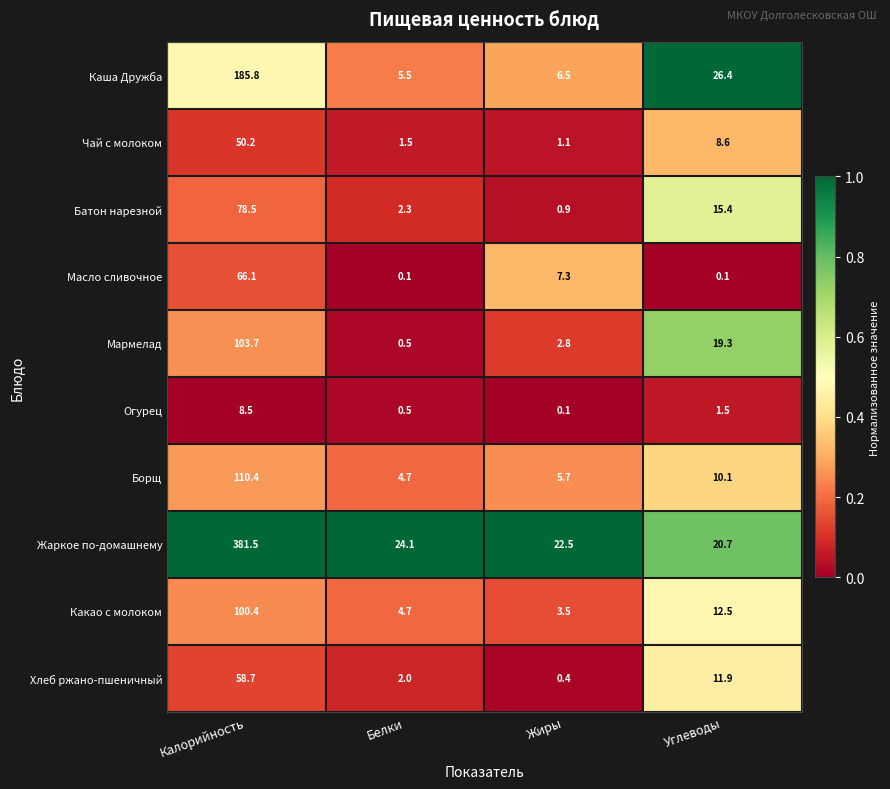

What is the difference between the second highest and second lowest values in the Каша Дружба series?

19.9